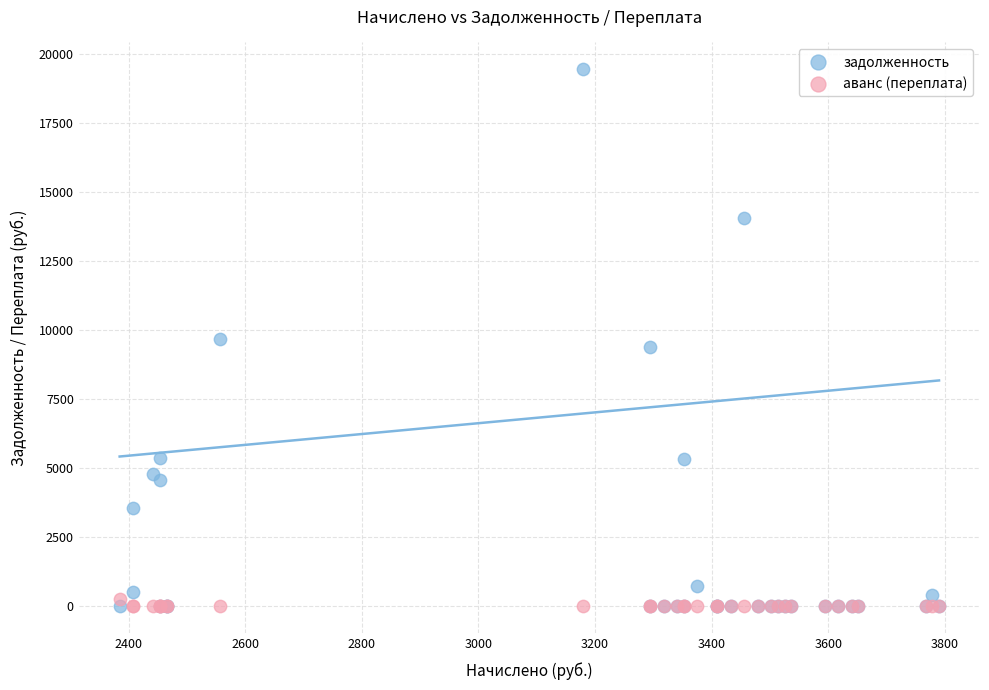

Which series has the largest Y range (max minus min)?

задолженность